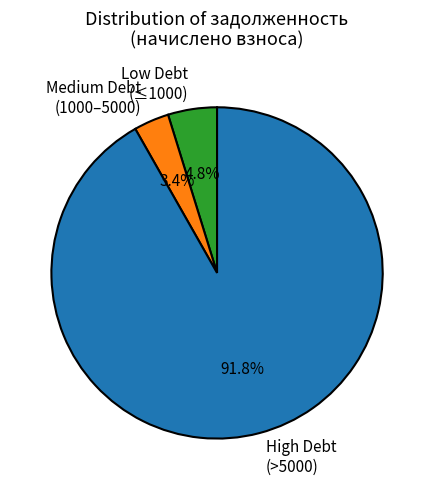

What portion of the pie excludes Low Debt (≤1000)?

95.2%